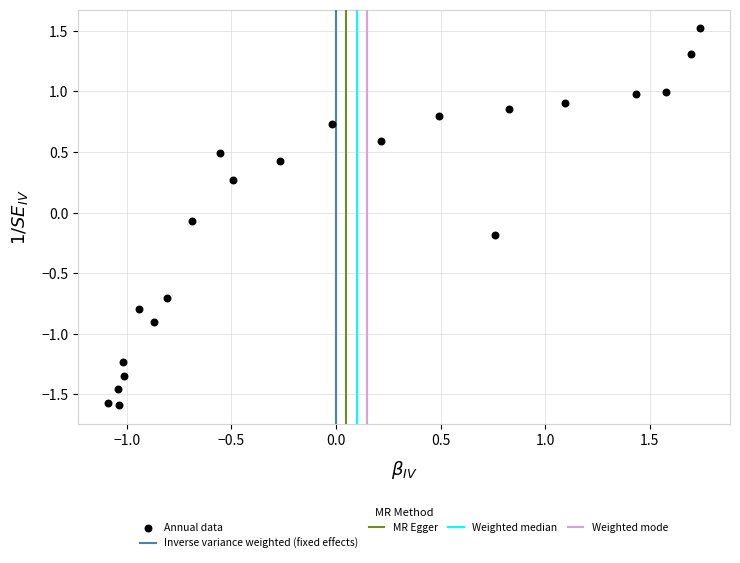

What is the range of X values (max minus min)?

2.8